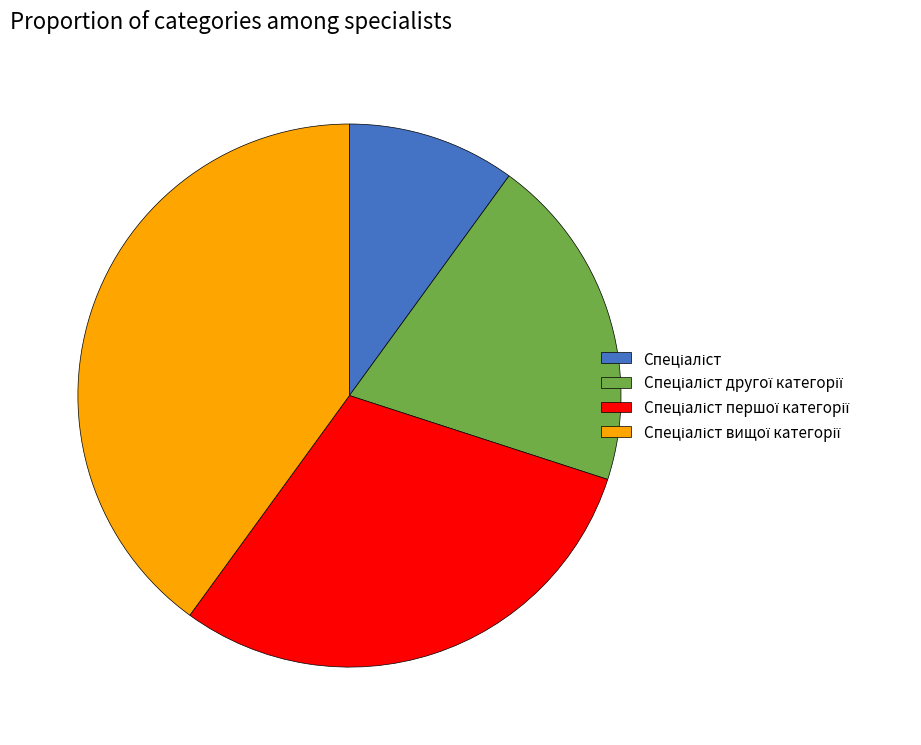

How many segments does this pie chart have?

4